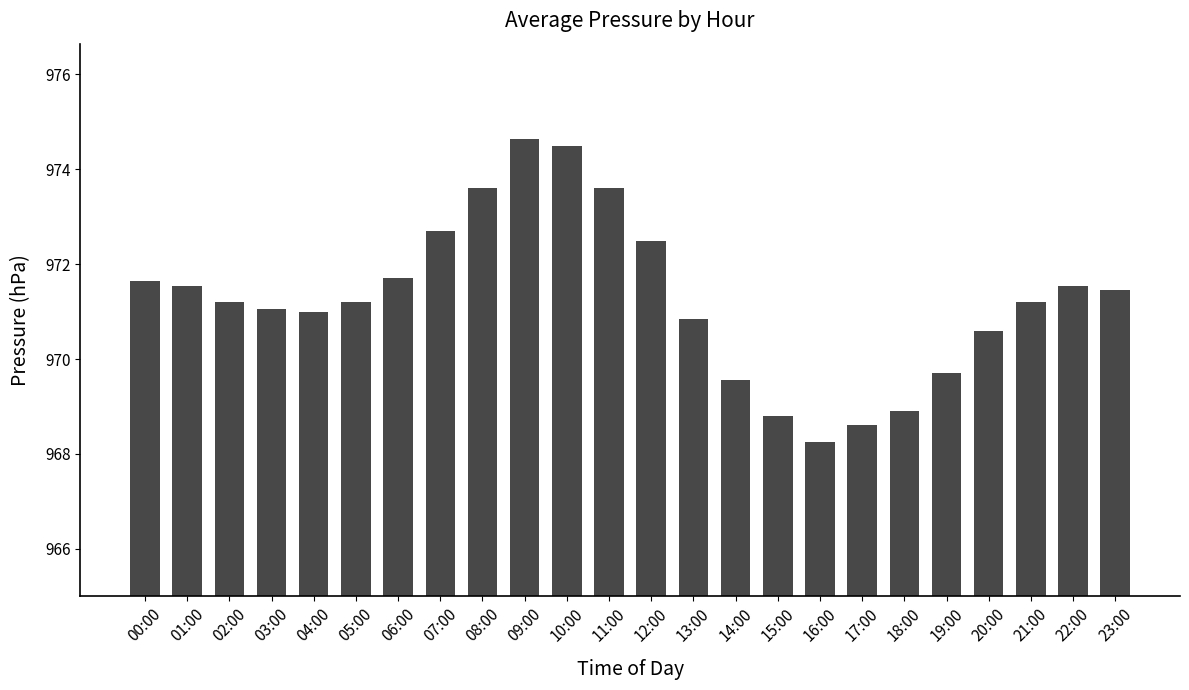

What is the label of the 12th bar from the right?

12:00